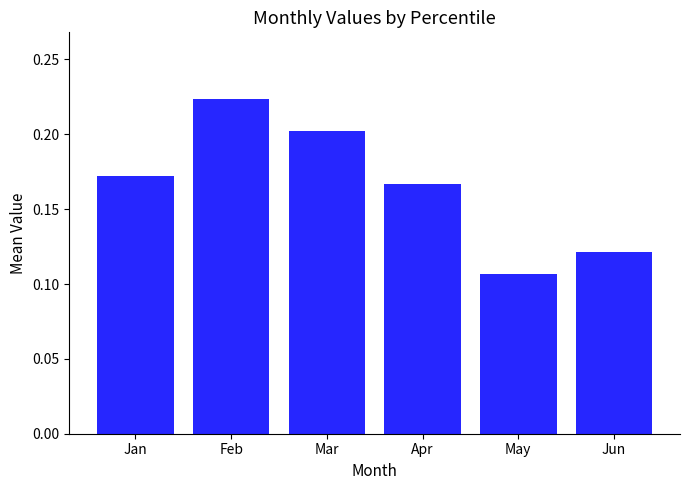

True or false: the data shows 0.2 at Jan.

True